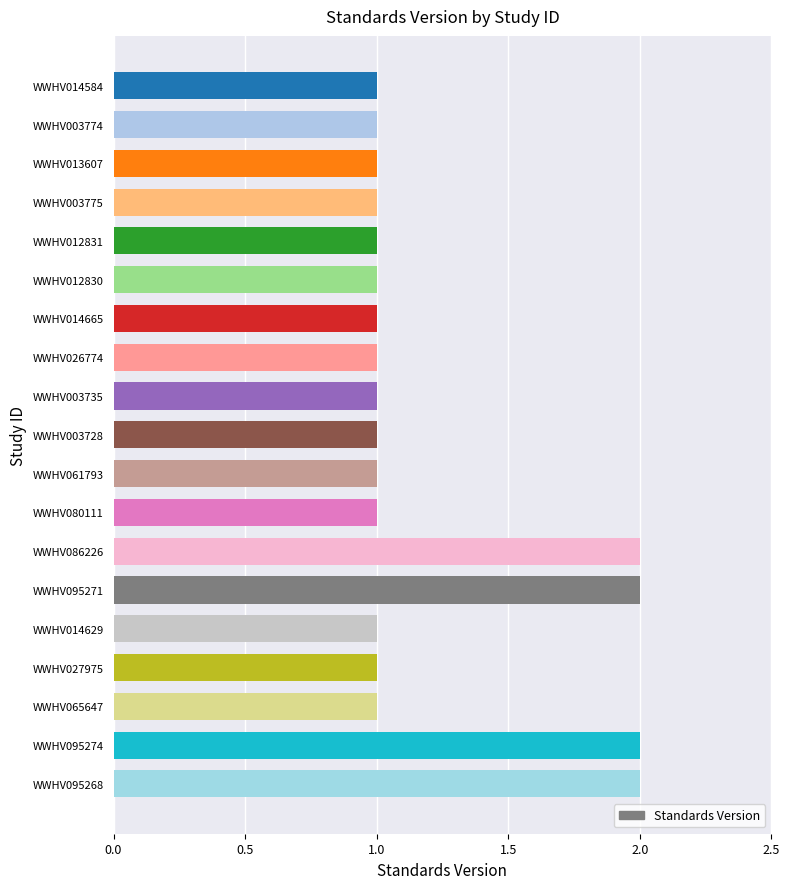

What is the sum of all values?

23